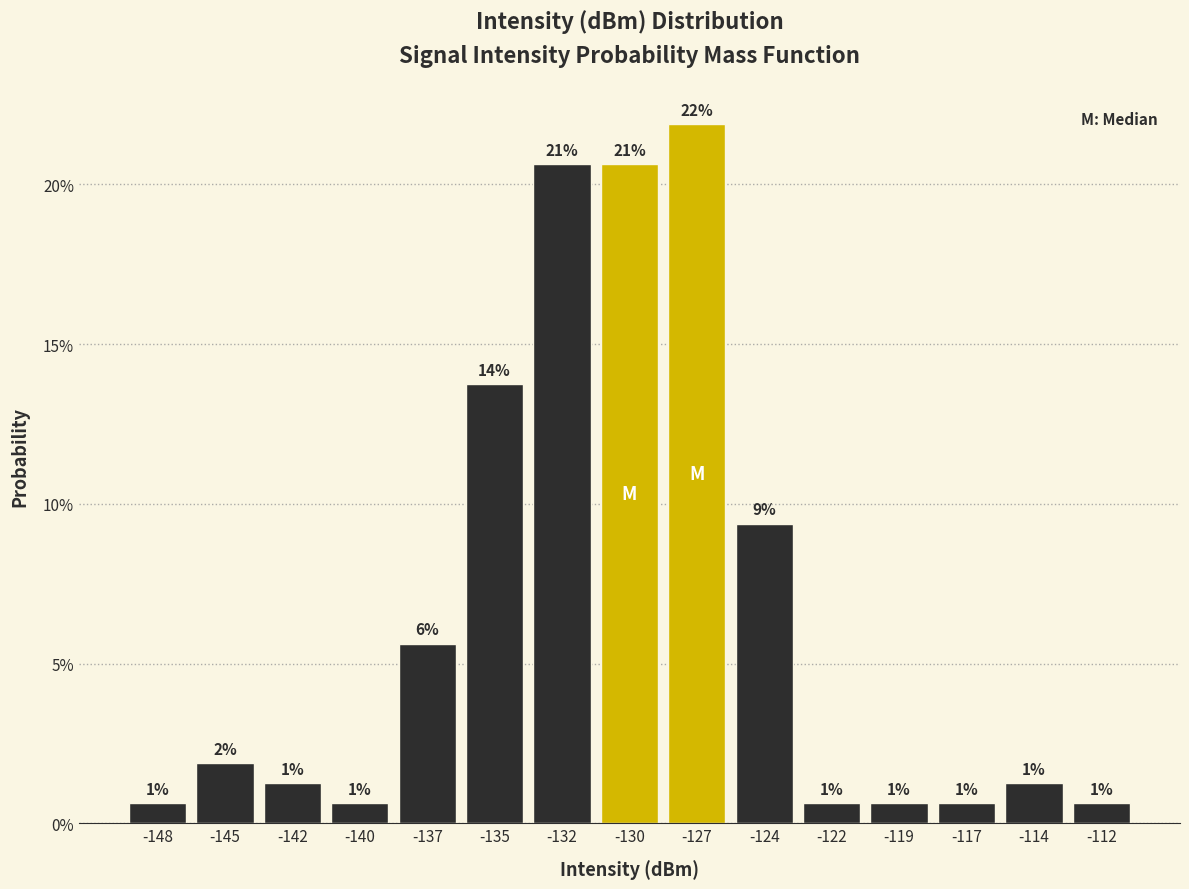

Does the chart contain any negative values?

No